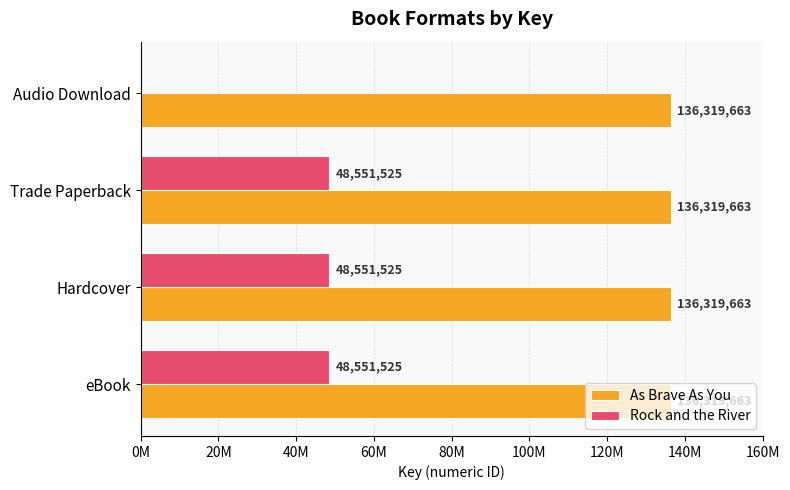

What are all the series names shown in the legend?

As Brave As You, Rock and the River